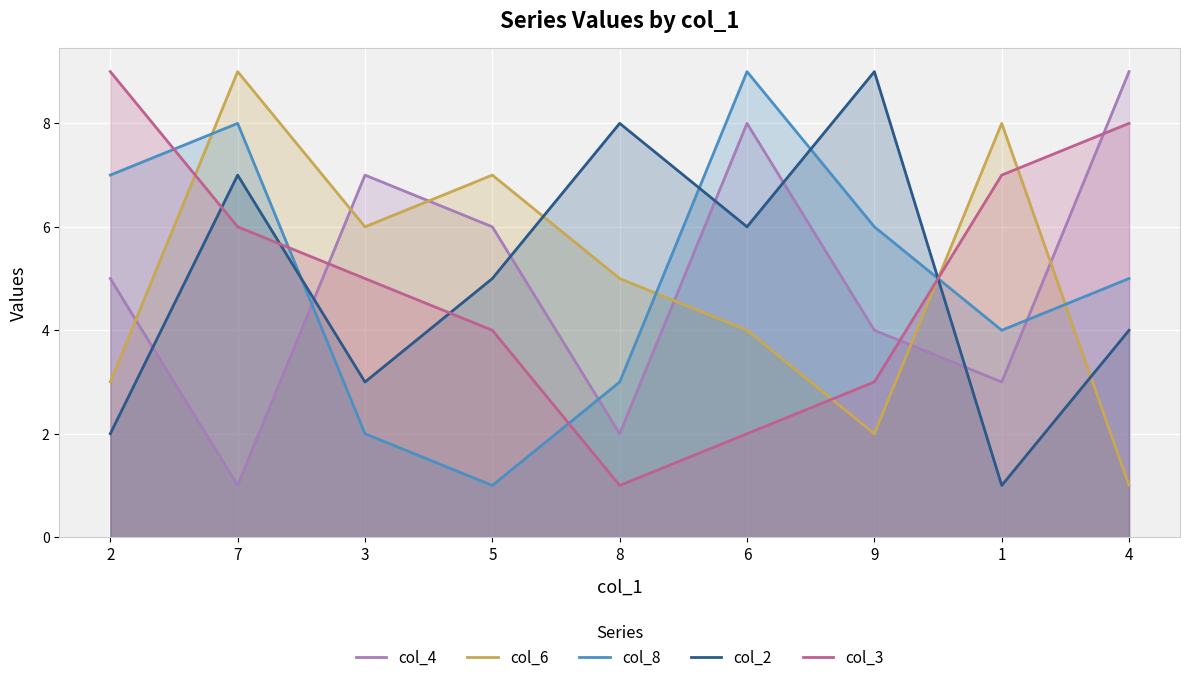

How many lines are shown in the chart?

5